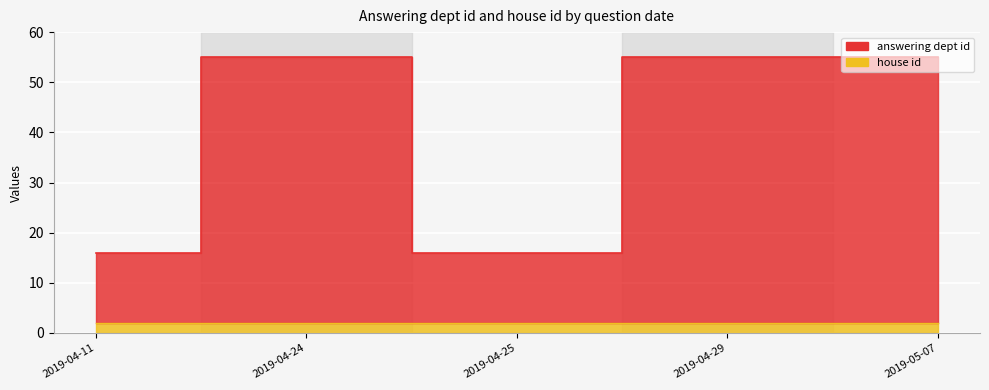

List the labels in order of value, largest first.

2019-04-24, 2019-04-29, 2019-05-07, 2019-04-11, 2019-04-25